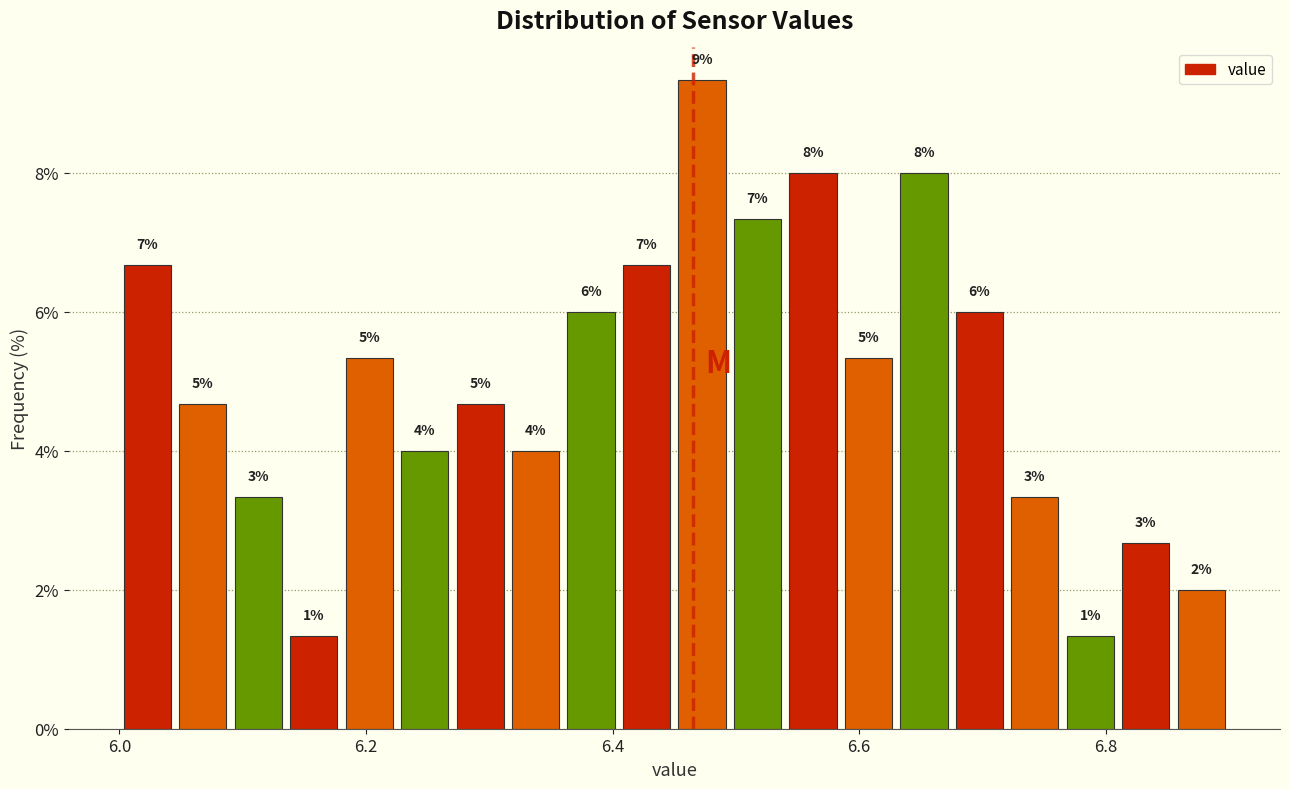

Around what value on the x-axis is the tallest bar? Give the approximate position of its centre, as read against the axis.

6.48